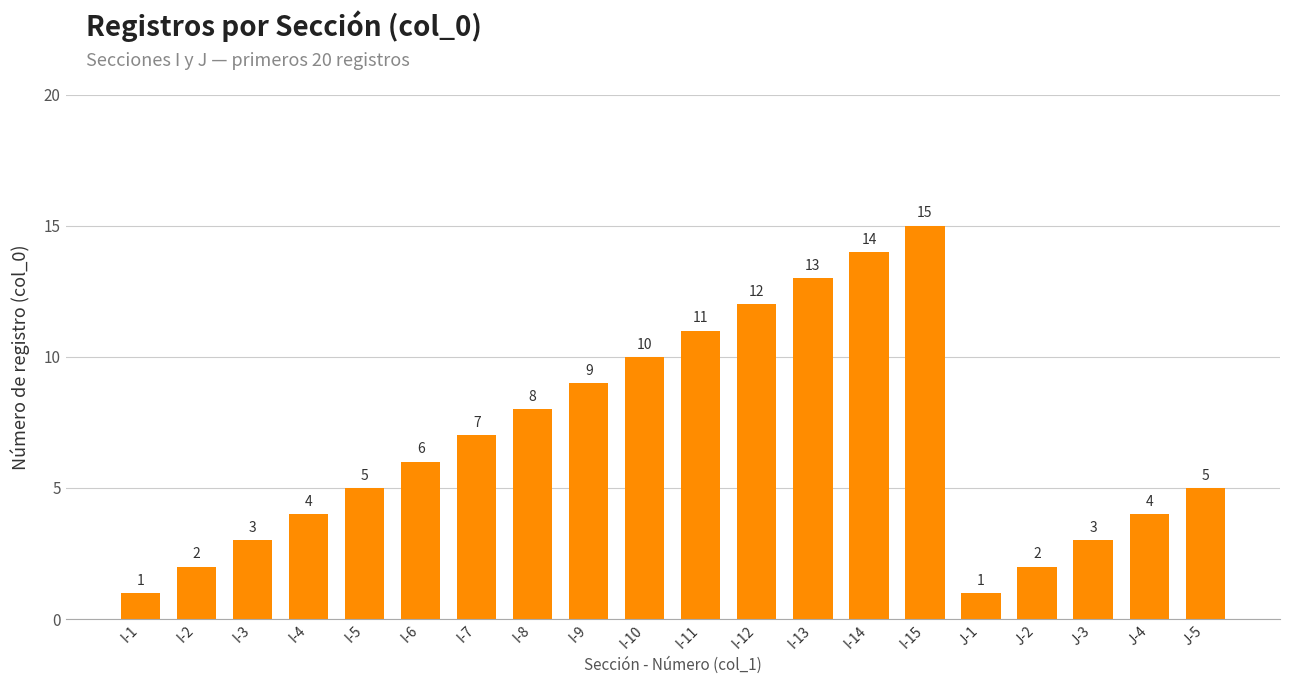

True or false: the data shows 4 at I-13.

False